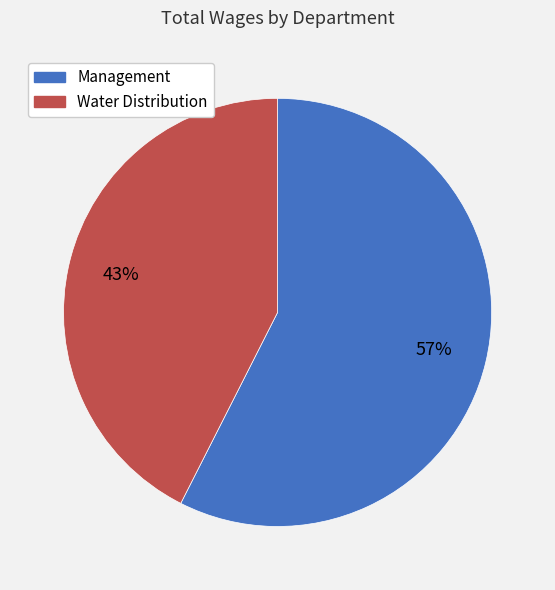

To the nearest percent, what portion does Water Distribution represent?

43%